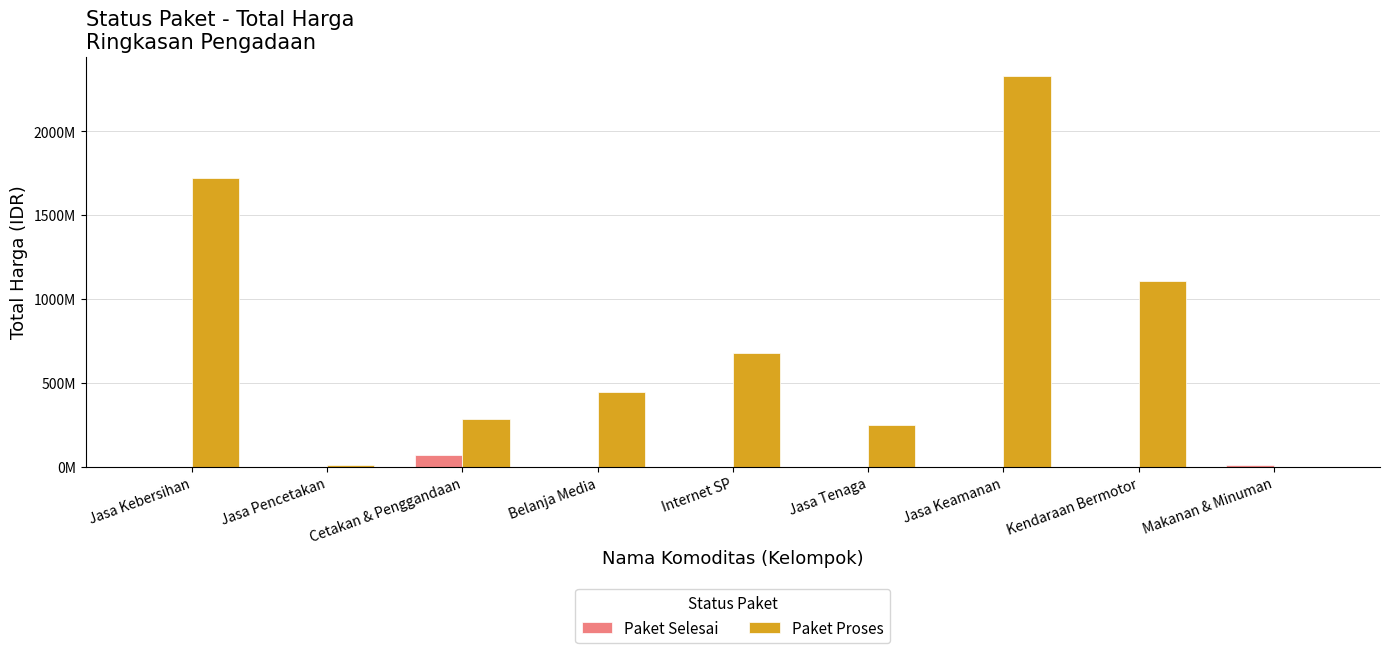

What are all the series names shown in the legend?

Paket Selesai, Paket Proses